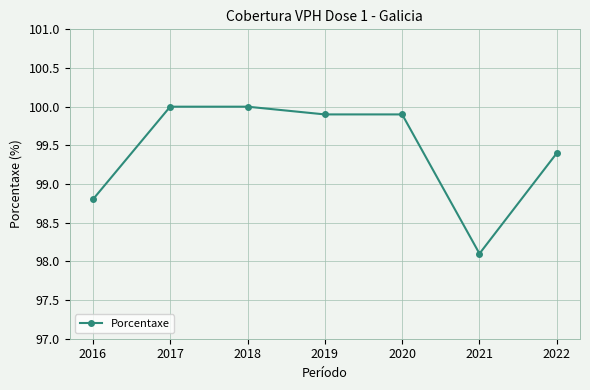

The value at 2020 is 64.9. True or false?

False